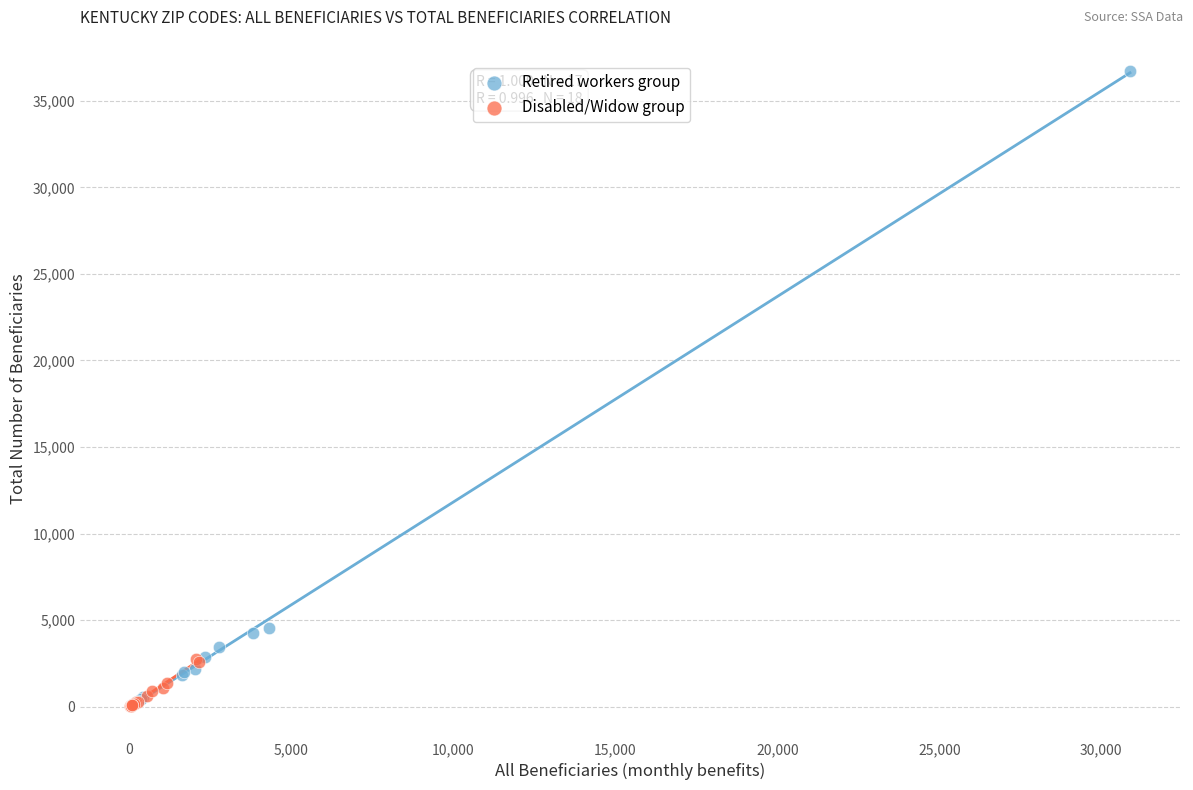

Which series has the widest spread of Y values?

Retired workers group